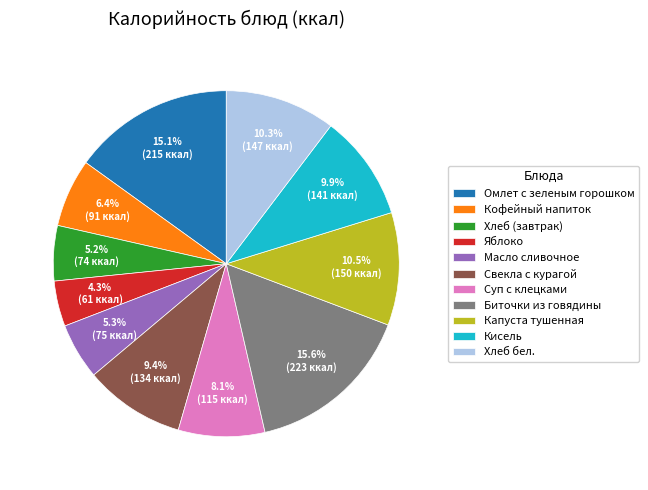

Is Биточки из говядины the majority of the pie?

No